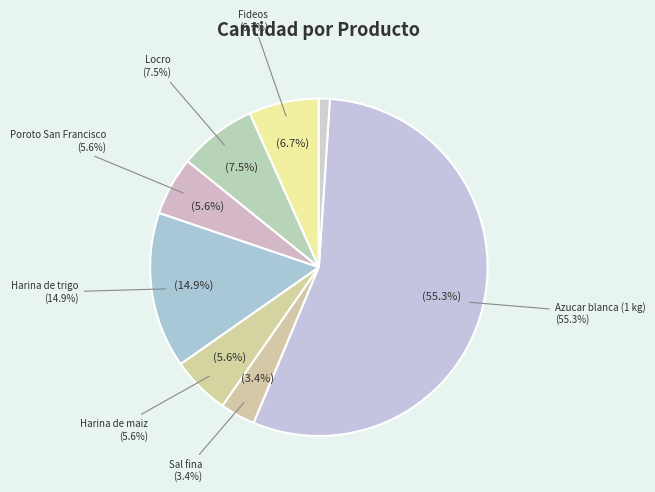

What portion of the pie excludes Harina de trigo?

85.1%